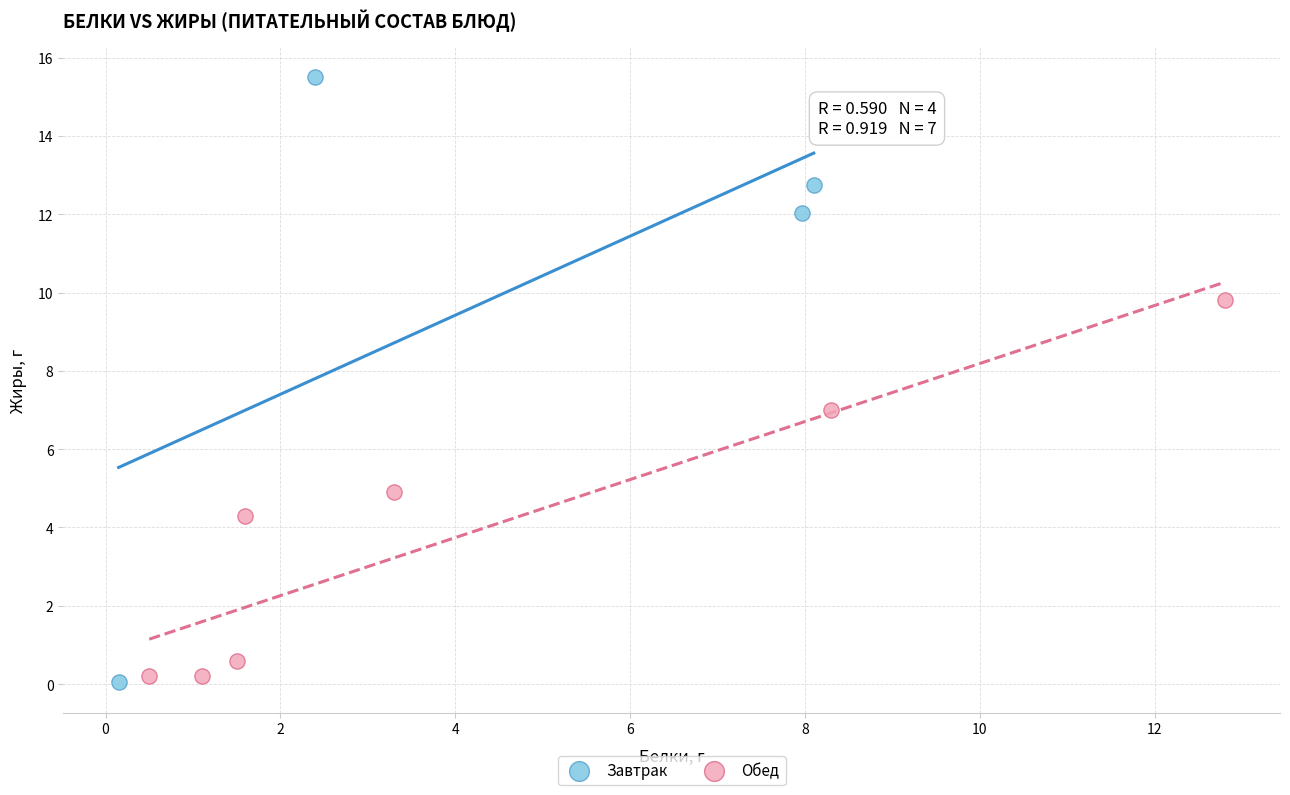

What are all the series names shown in the legend?

Завтрак, Обед